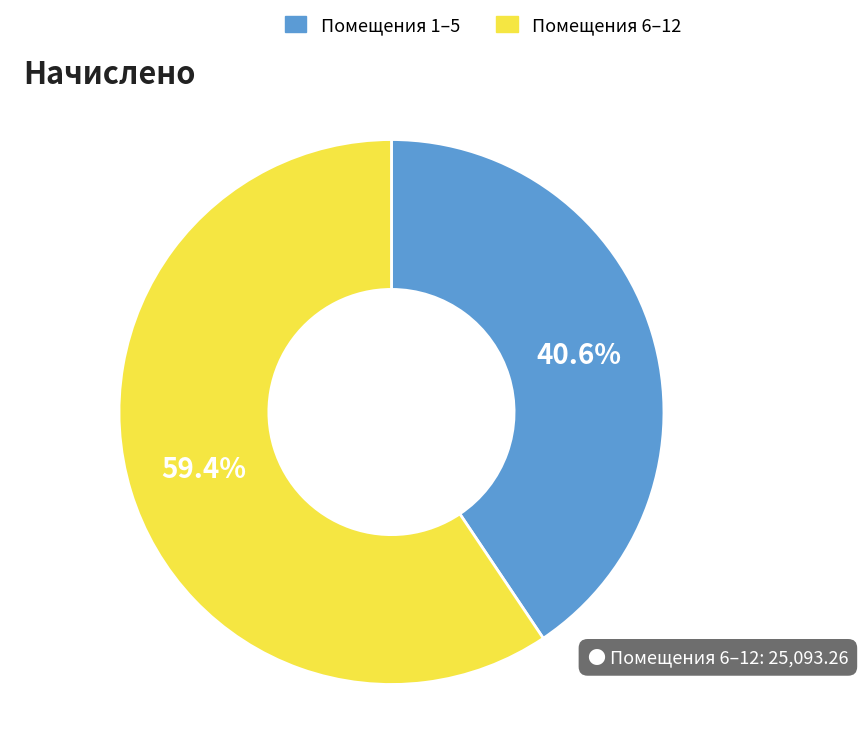

Is there any slice that represents more than half of the pie?

Yes